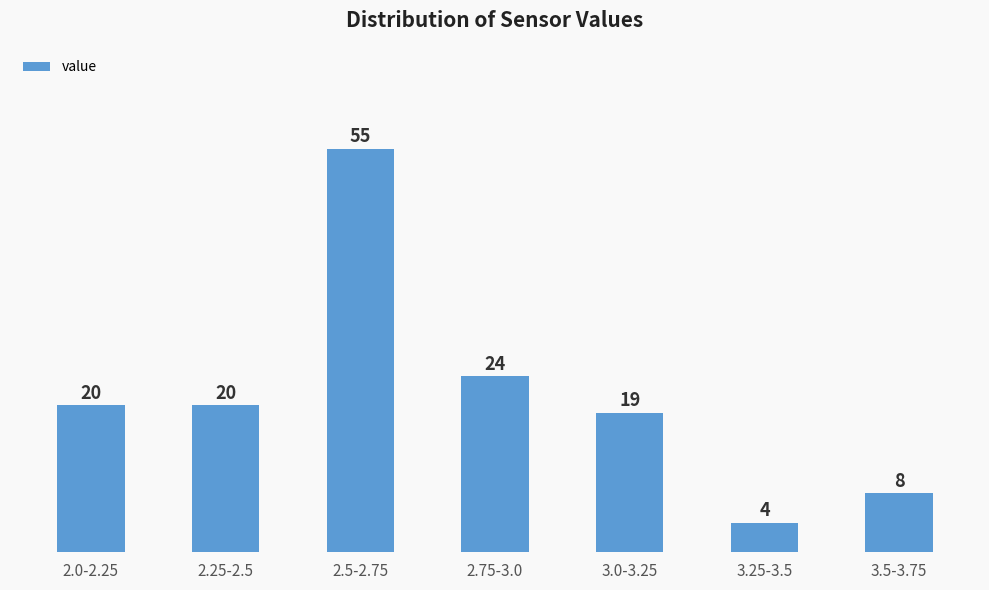

Reading left to right, transcribe all the data shown in this chart.

2.0-2.25=20	2.25-2.5=20	2.5-2.75=55	2.75-3.0=24	3.0-3.25=19	3.25-3.5=4	3.5-3.75=8